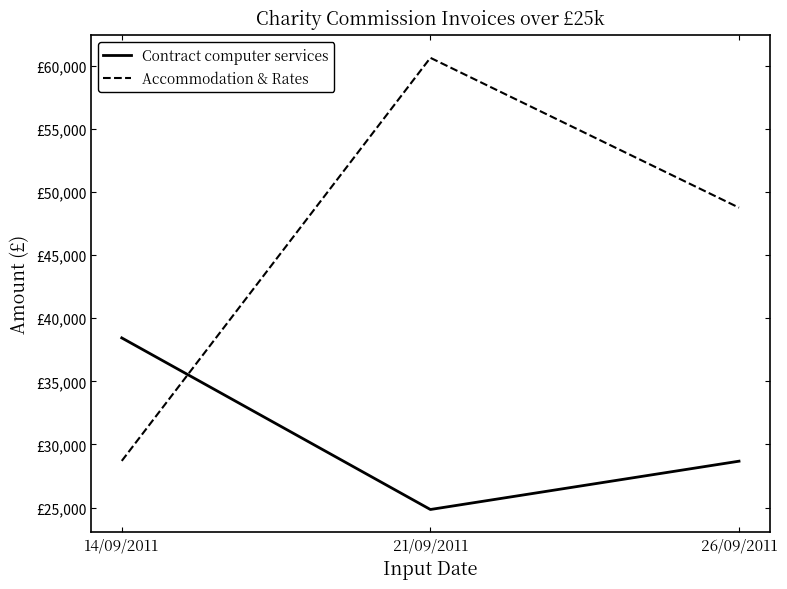

Rank the series by their maximum value, from lowest to highest.

Contract computer services, Accommodation & Rates